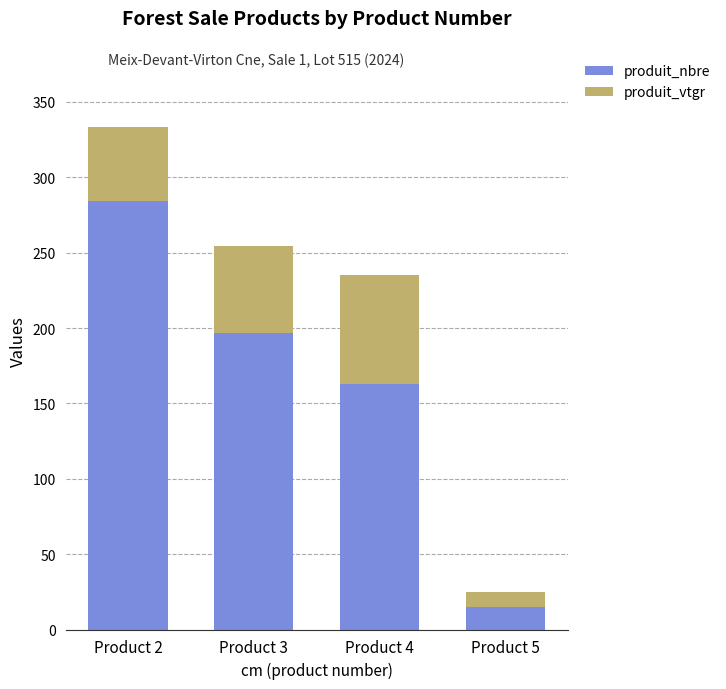

Reading right to left, what are the values for produit_nbre?

Product 5=15.0	Product 4=163.0	Product 3=197.0	Product 2=284.0